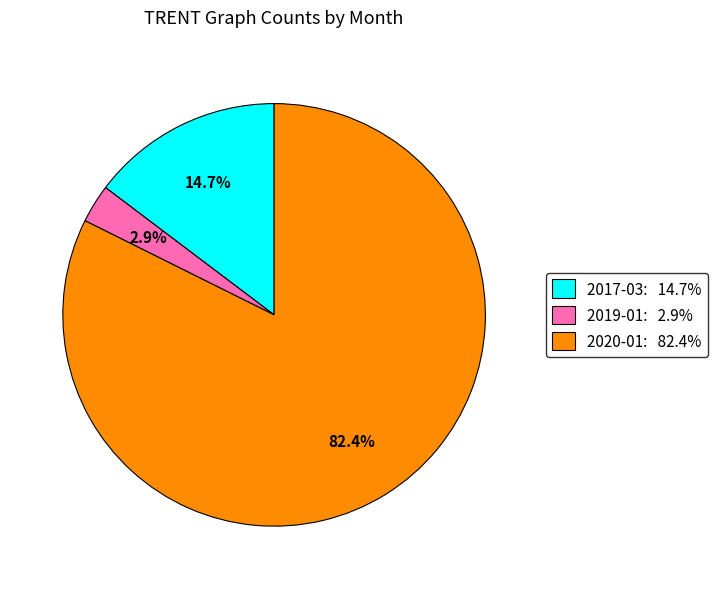

Which category has the smallest portion of the pie?

2019-01